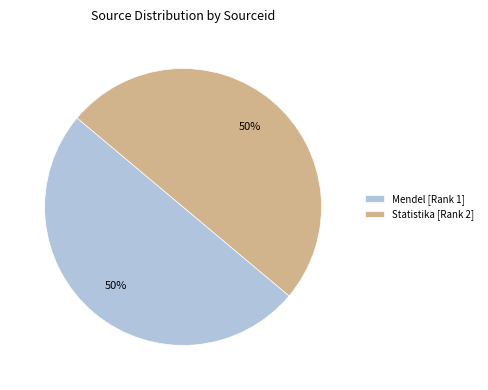

Count the number of slices in the pie.

2